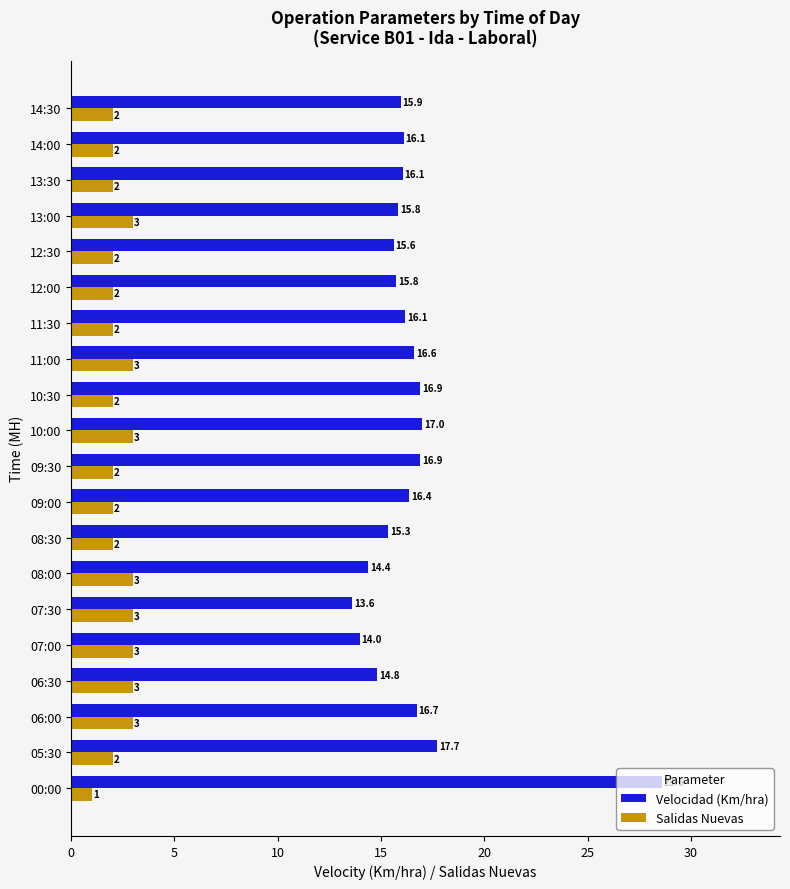

Which series has the largest range (max minus min)?

Velocidad (Km/hra)